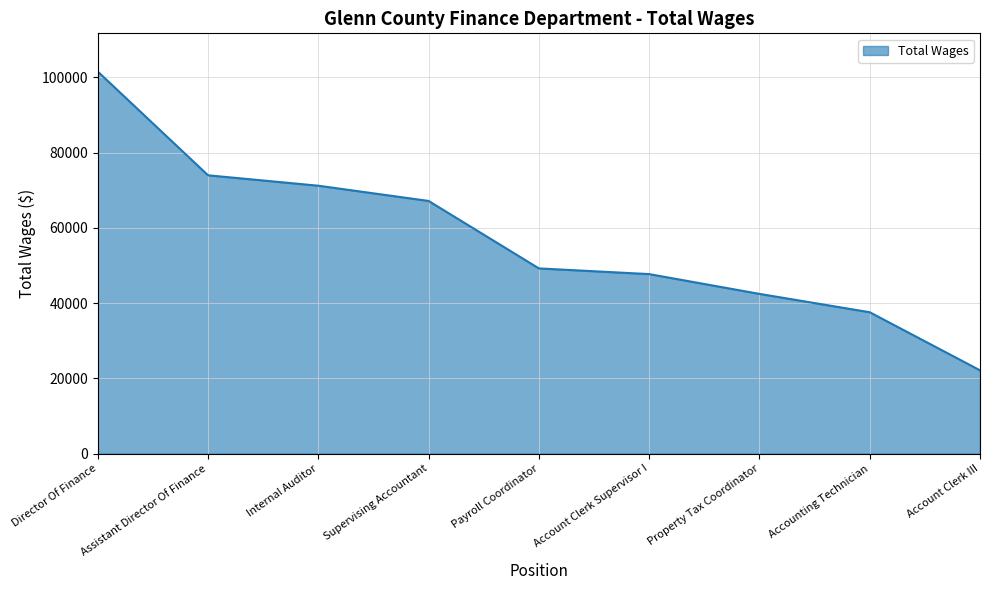

The value at Director Of Finance is 101516. True or false?

True